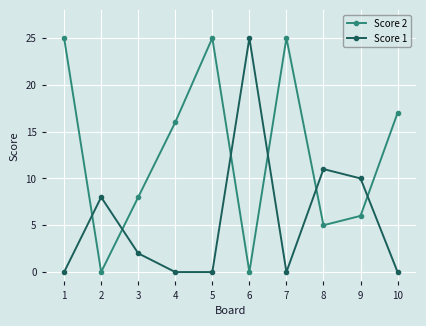

What is the sum of the Score 1 values at 5 and 3?

2